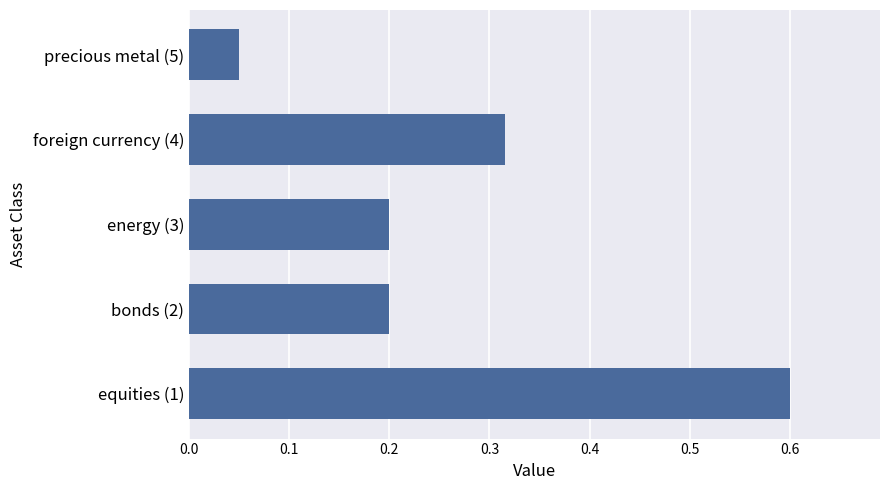

Are the bars horizontal?

Yes